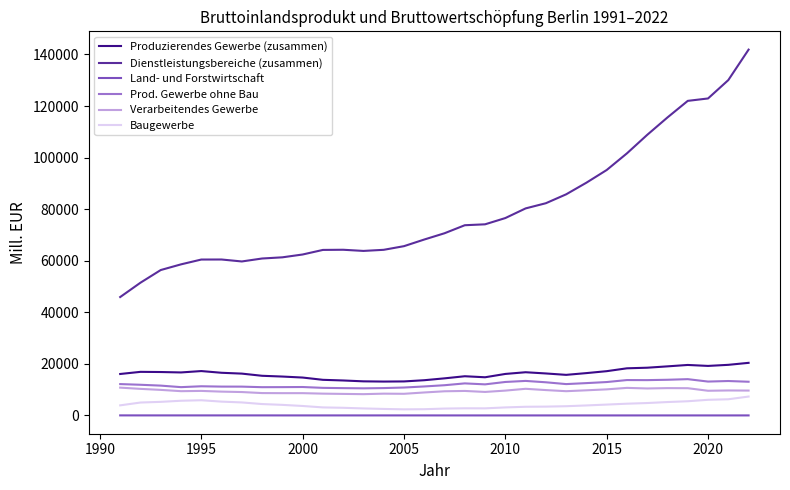

True or false: Prod. Gewerbe ohne Bau and Baugewerbe intersect in this chart.

False